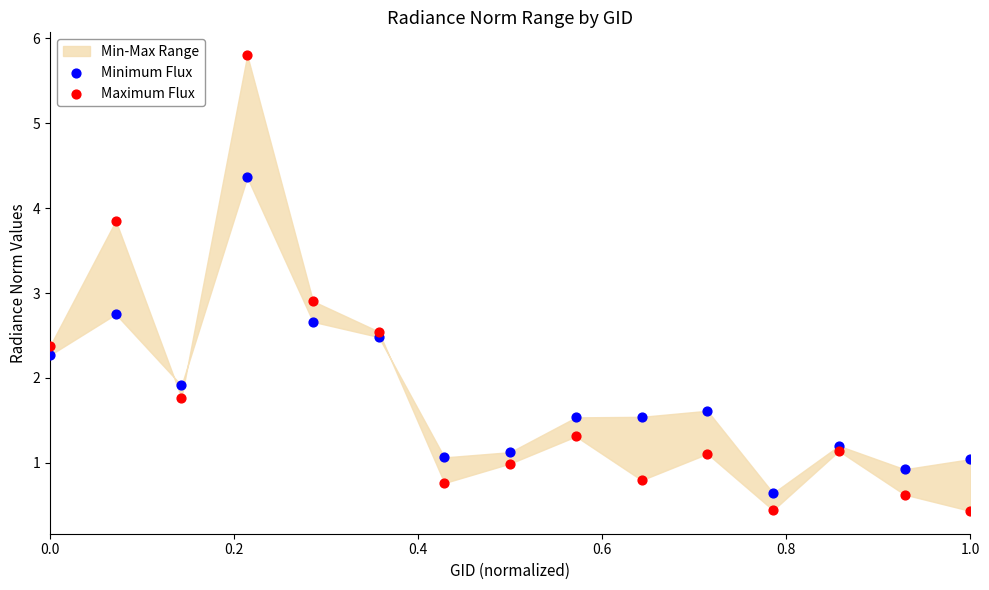

Which series contains the lowest Y value?

Maximum Flux